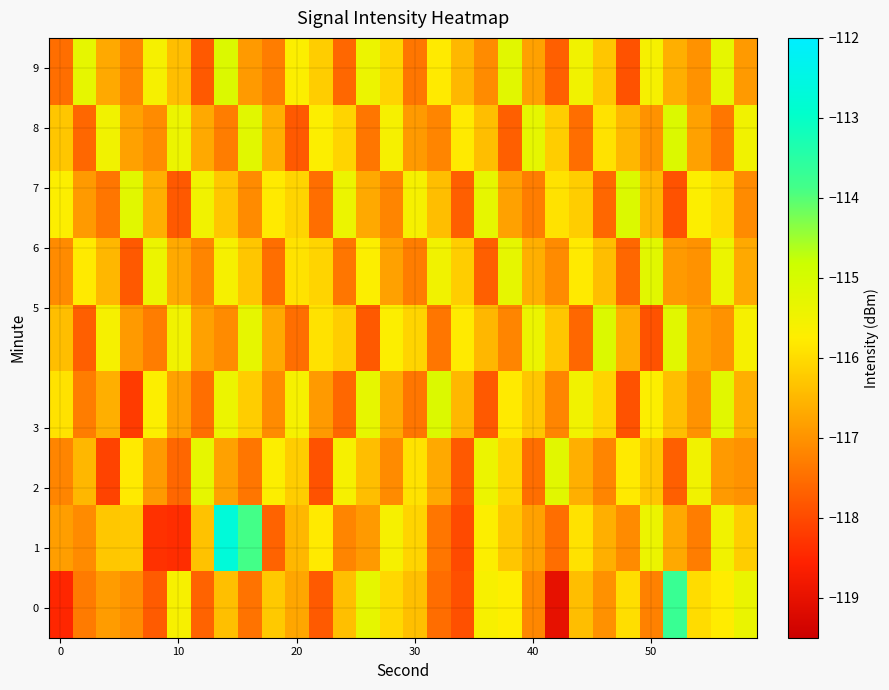

How many distinct data groups are displayed?

9